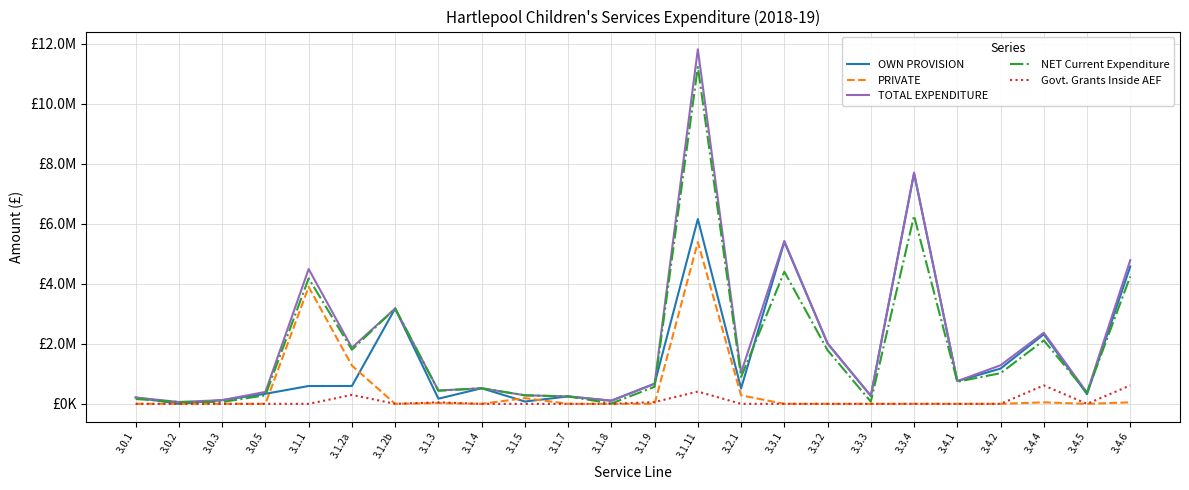

Which series has the largest total across all categories?

TOTAL EXPENDITURE